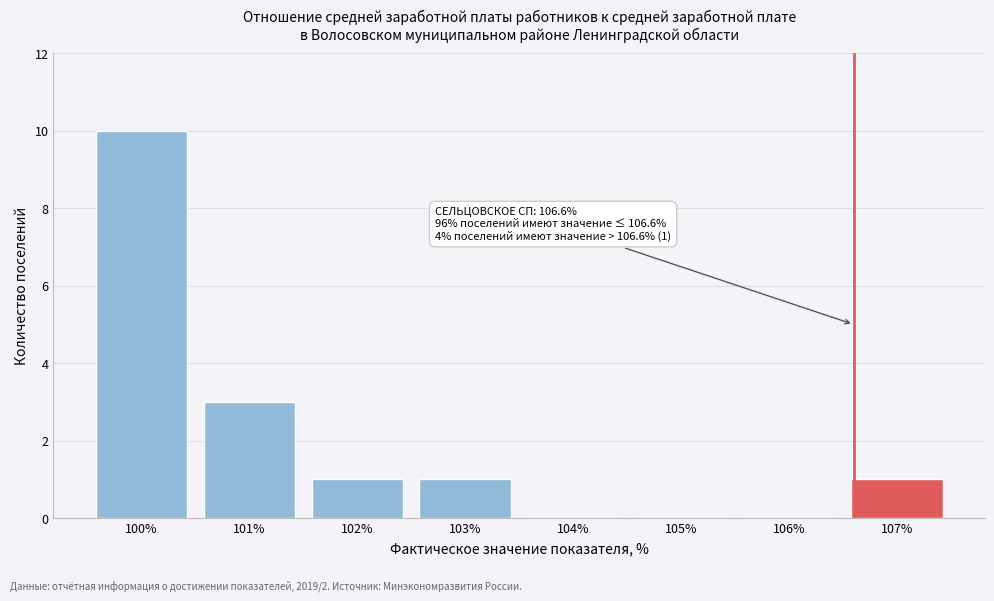

Which range on the x-axis has the tallest bar?

99.5 to 100.5